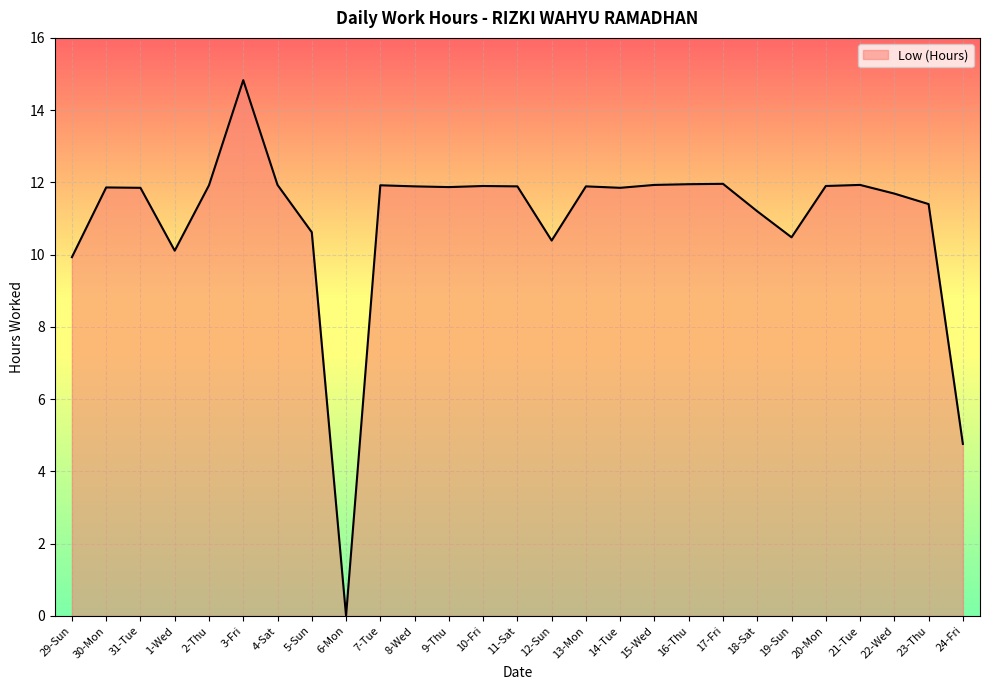

What position from the right is 29-Sun?

27